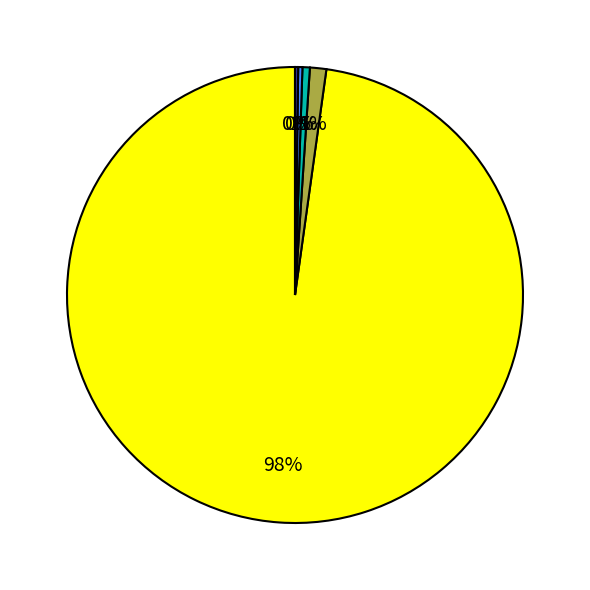

Is there any slice that represents more than half of the pie?

Yes